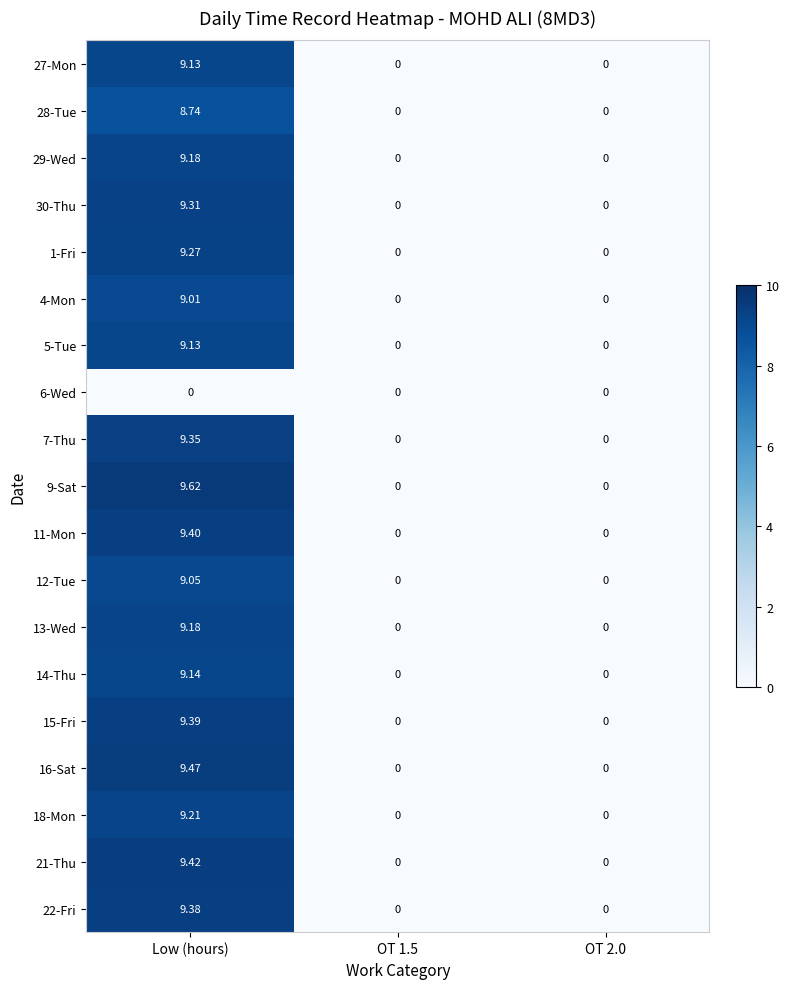

How many data points in 30-Thu are above 0?

1